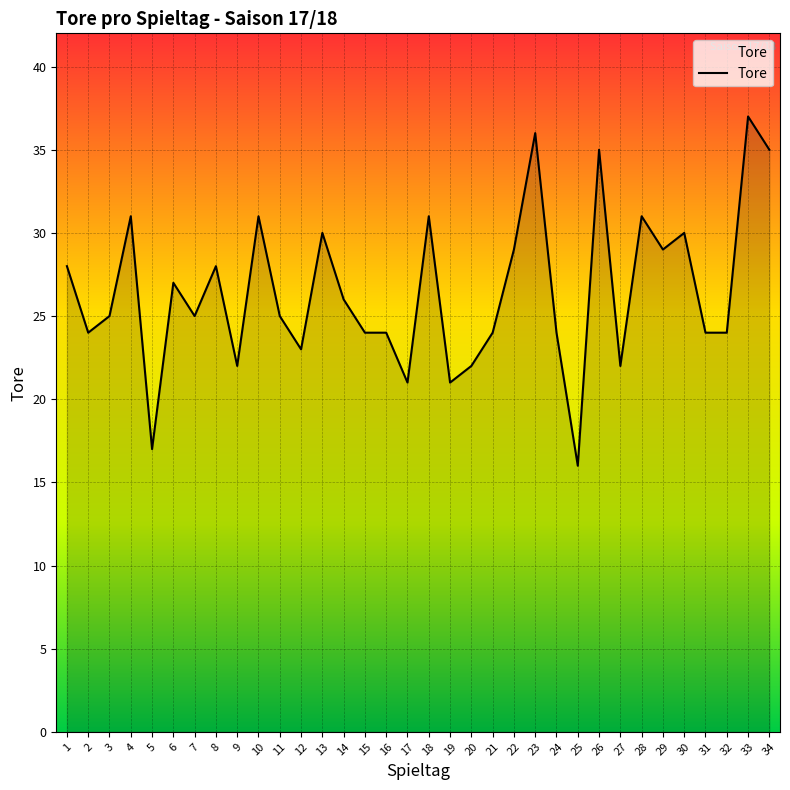

What is the change in value from 7 to 27?

-3